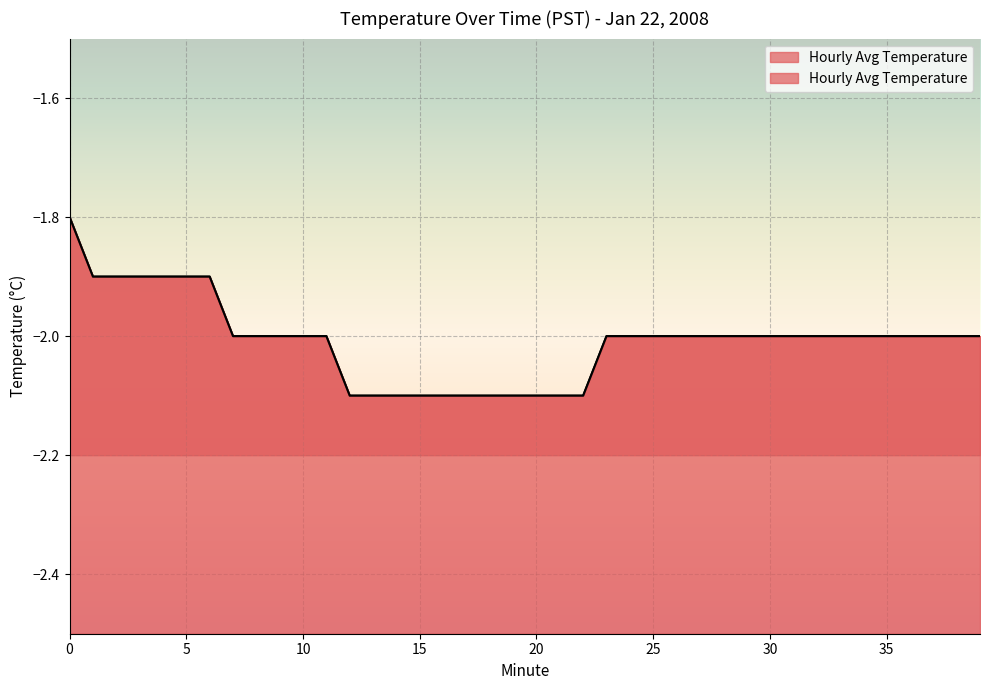

How many values are between -2 and -1?

29